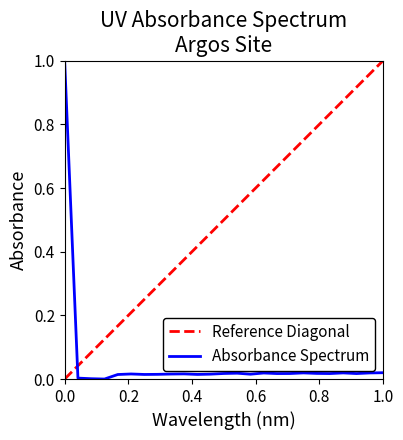

How many interior local valleys (lower than both neighbors) does the data have?

7